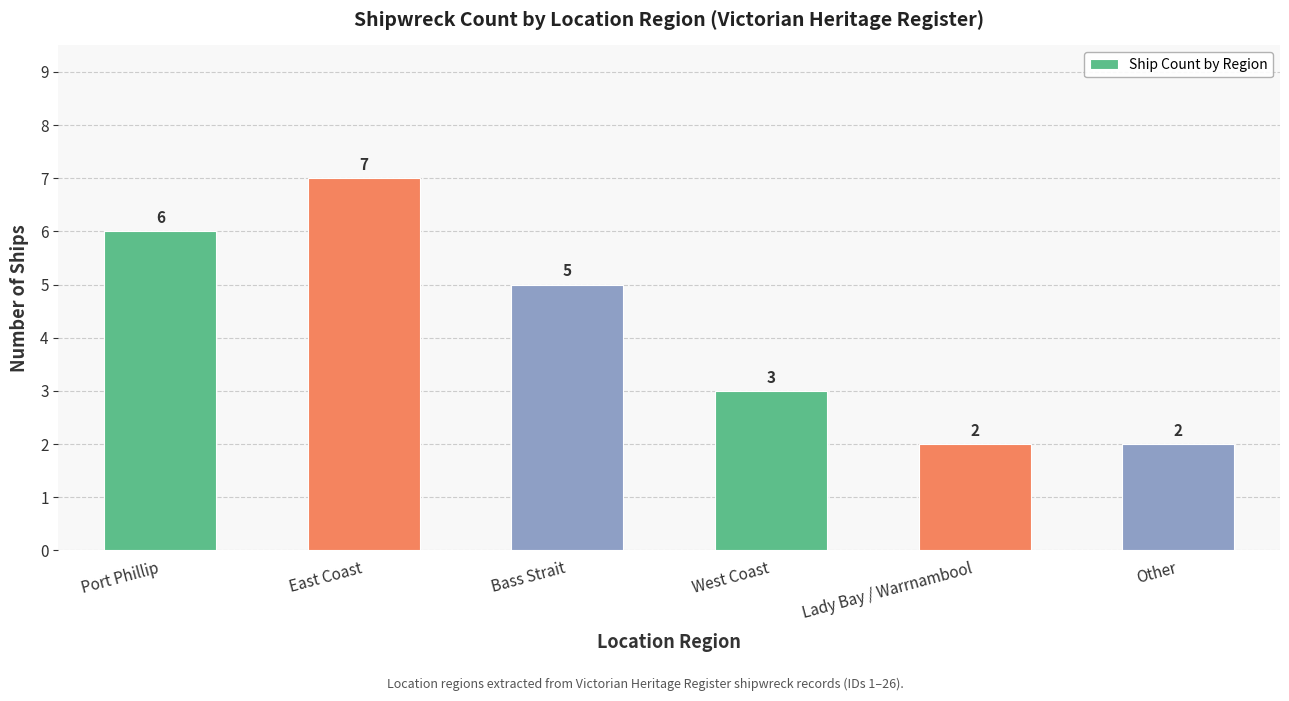

What is the label of the 2nd bar from the left?

East Coast